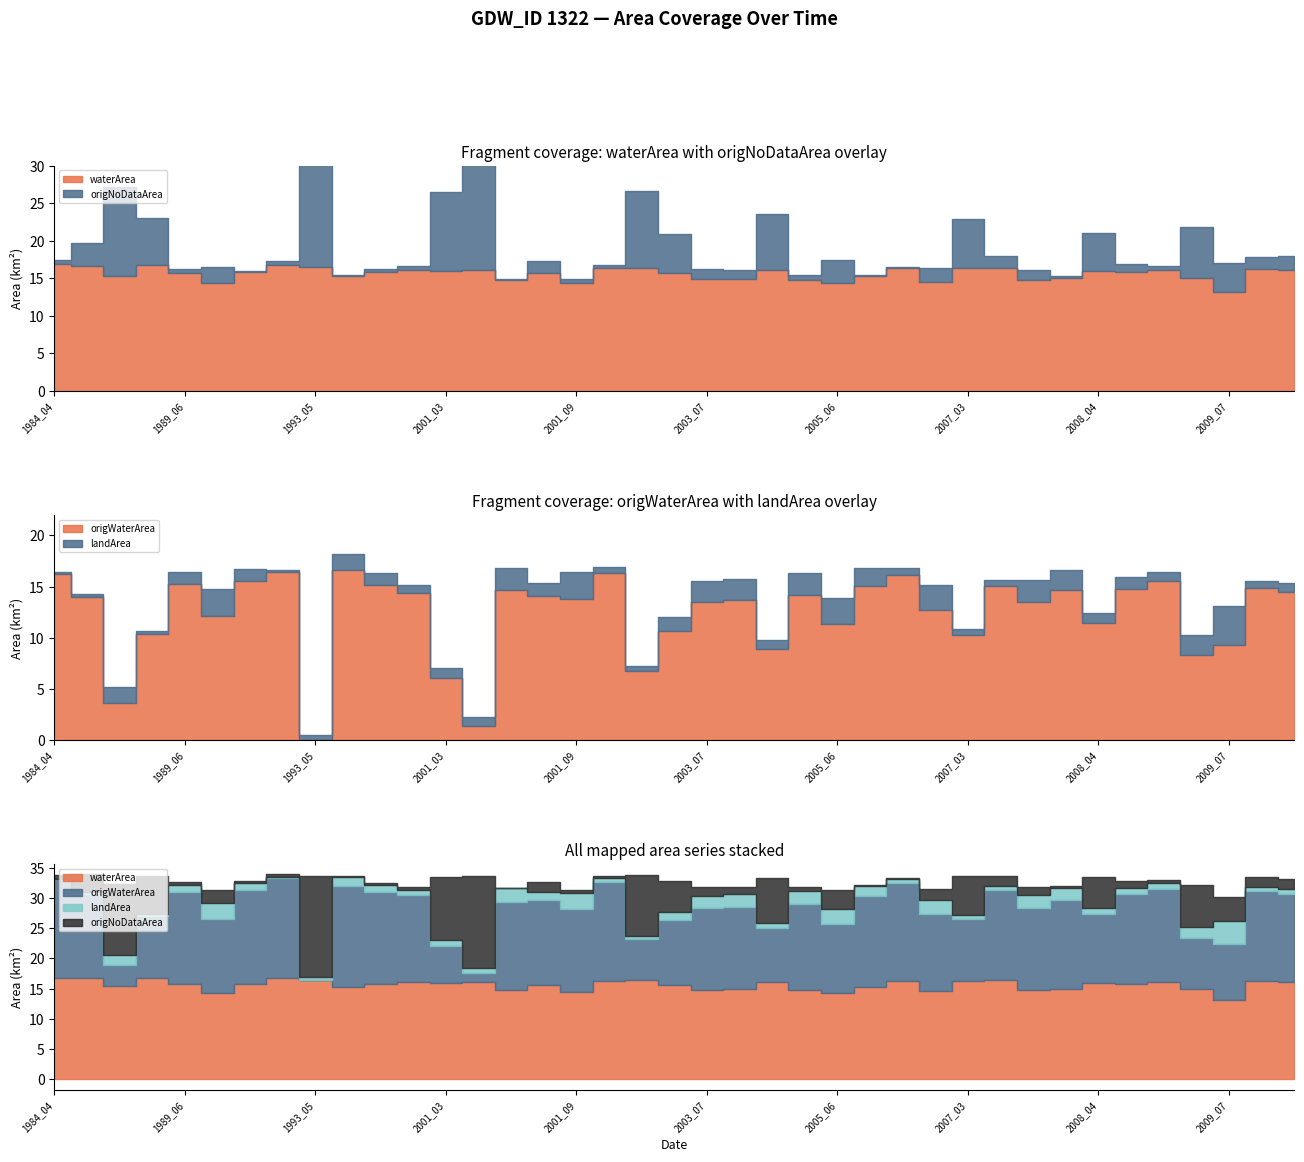

Where do waterArea and origWaterArea first cross each other?

1993_05 and 1999_09